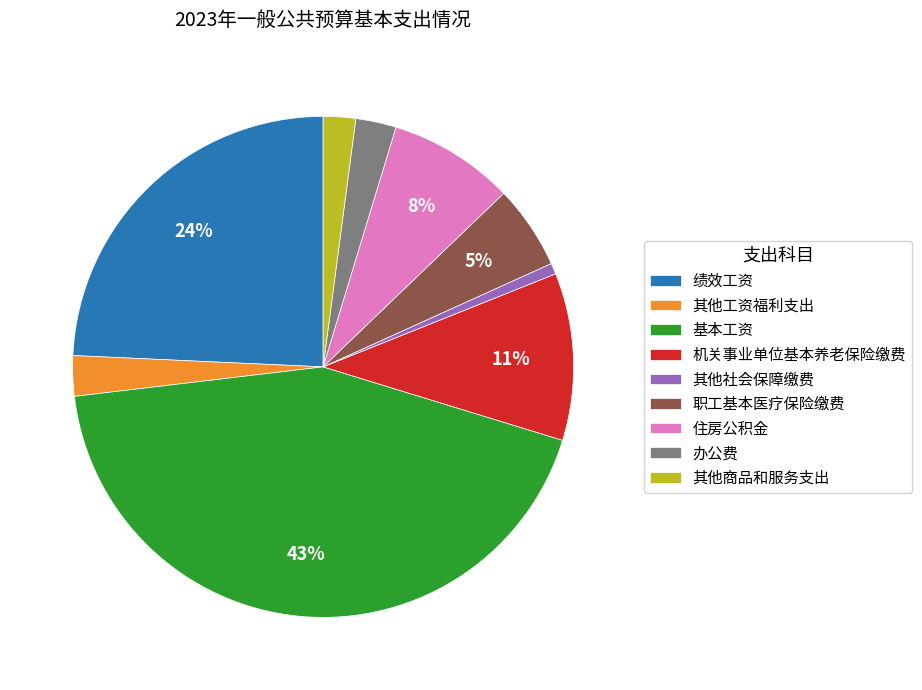

Is there a majority slice in this chart?

No